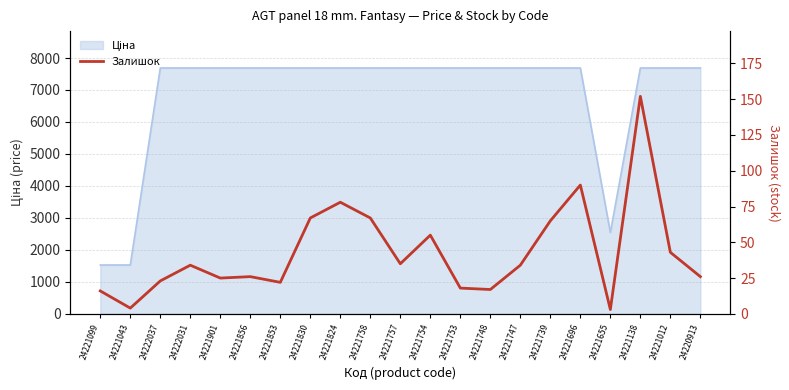

Reading left to right, extract all data points from this chart.

24221099=16	24221043=4	24222037=23	24222031=34	24221901=25	24221856=26	24221853=22	24221830=67	24221824=78	24221758=67	24221757=35	24221754=55	24221753=18	24221748=17	24221747=34	24221739=65	24221696=90	24221655=3	24221138=152	24221012=43	24220913=26